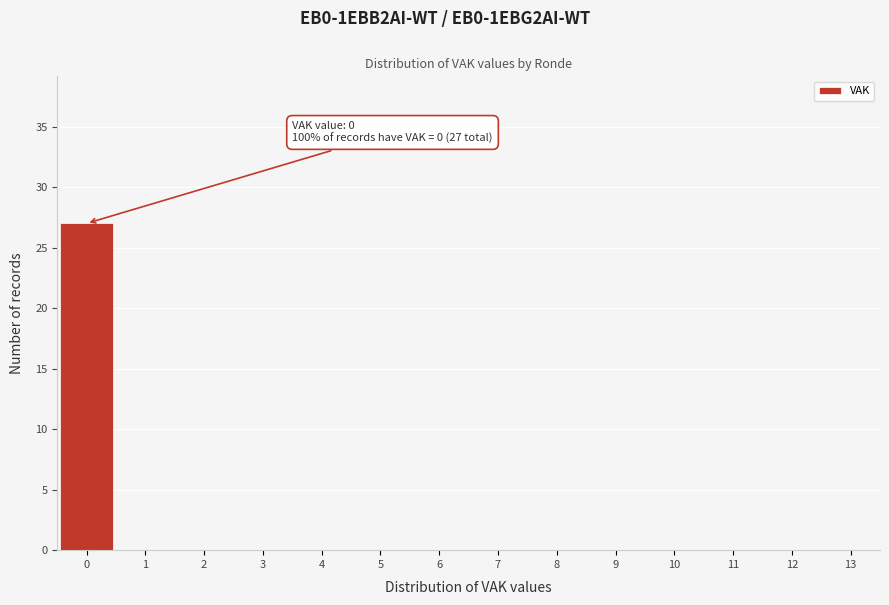

Over which range of the x-axis is the bar tallest?

-0.5 to 0.5